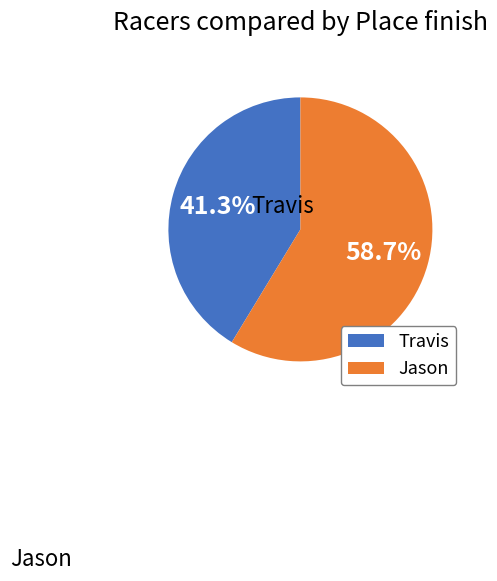

What percentage is the Jason slice, to the nearest percent?

59%